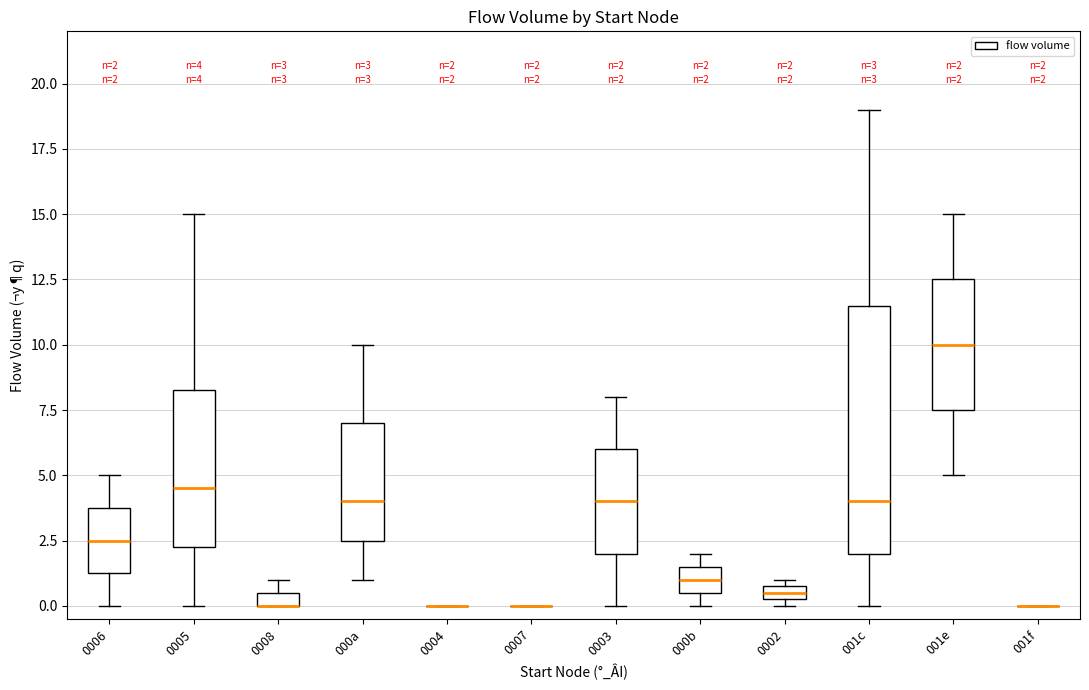

Comparing the boxes themselves (not the whiskers), which one is the tallest?

001c